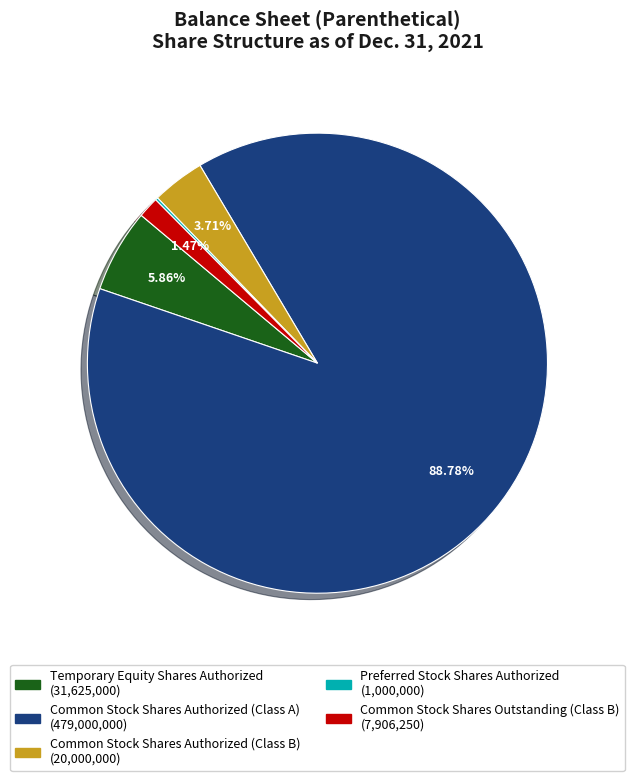

The Common Stock Shares Outstanding (Class B) slice represents 11% of the pie. True or false?

False